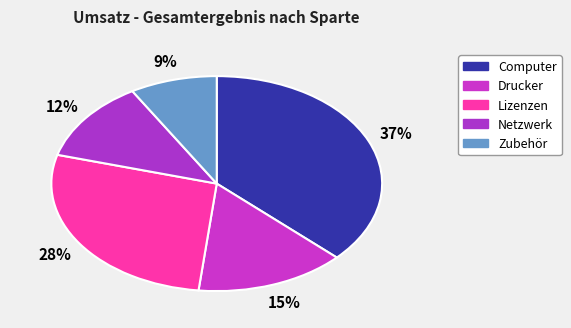

Is the sum of Zubehör and Drucker greater than half?

No